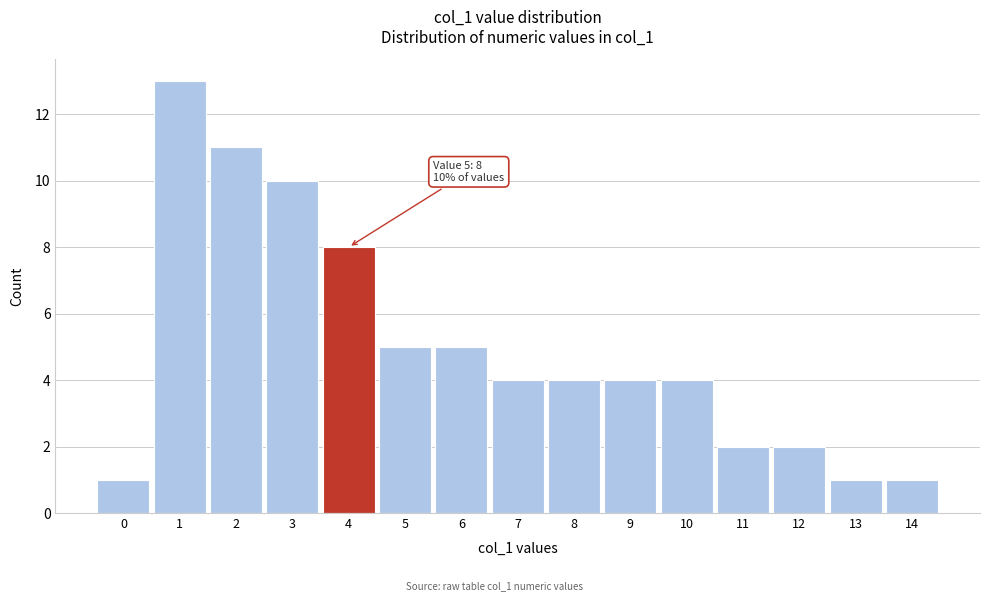

Reading right to left, what are all the values shown in this chart?

1	1	2	2	4	4	4	4	5	5	8	10	11	13	1